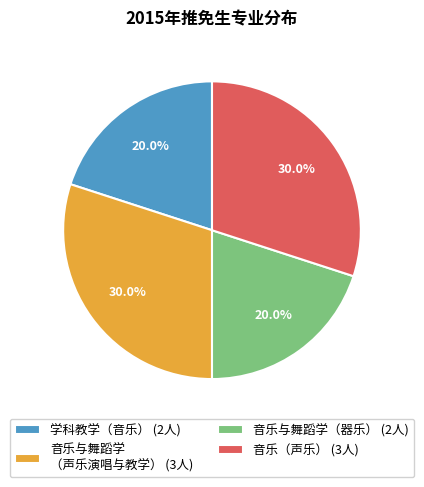

Is there a majority slice in this chart?

No